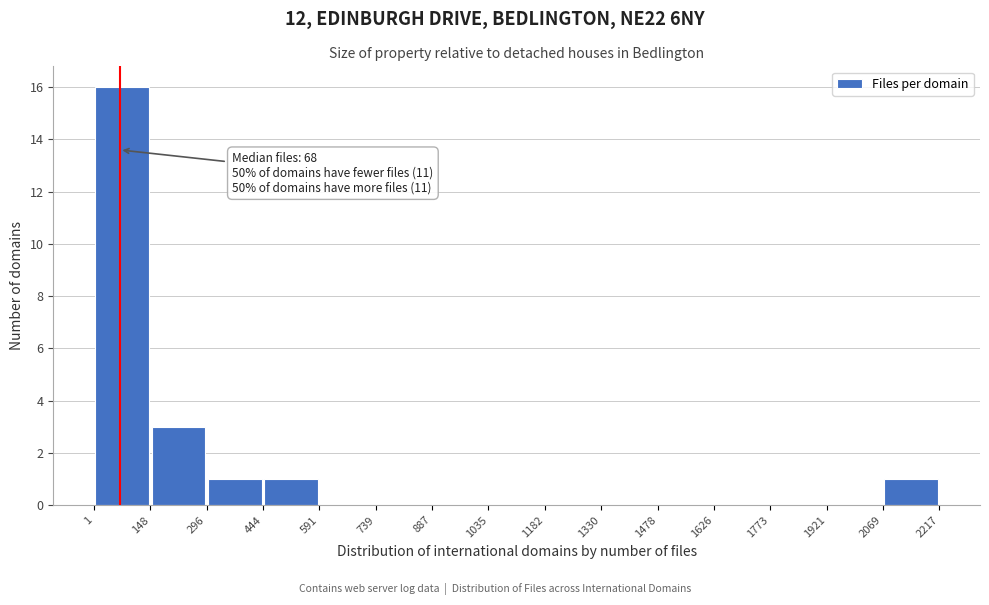

Over which range of the x-axis is the bar tallest?

1 to 148